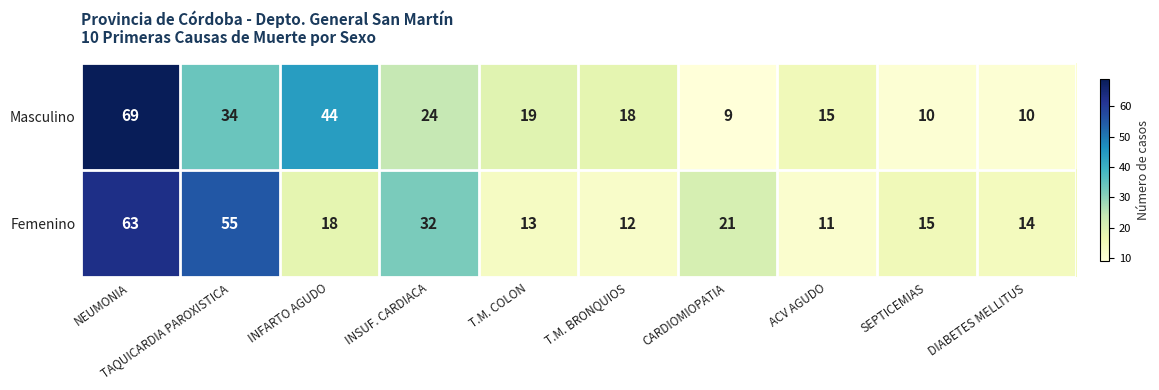

What is the total value across all series at SEPTICEMIAS?

25